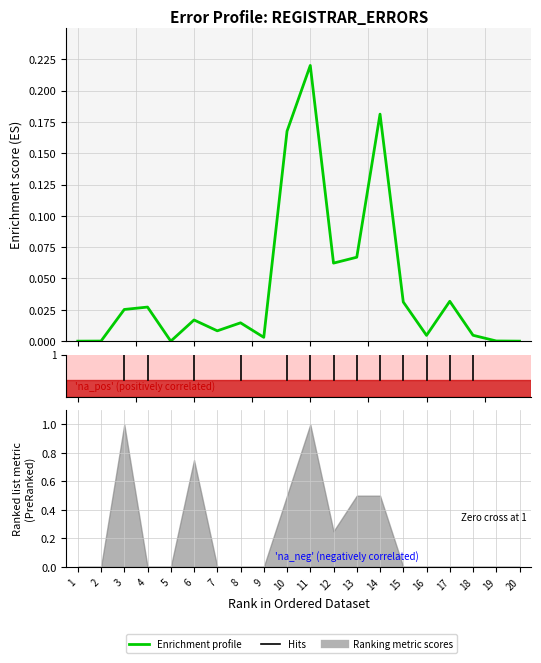

Reading left to right, transcribe all the data shown in this chart.

0.0	0.0	0.0	0.0	0.0	0.0	0.0	0.0	0.0	0.2	0.2	0.1	0.1	0.2	0.0	0.0	0.0	0.0	0.0	0.0